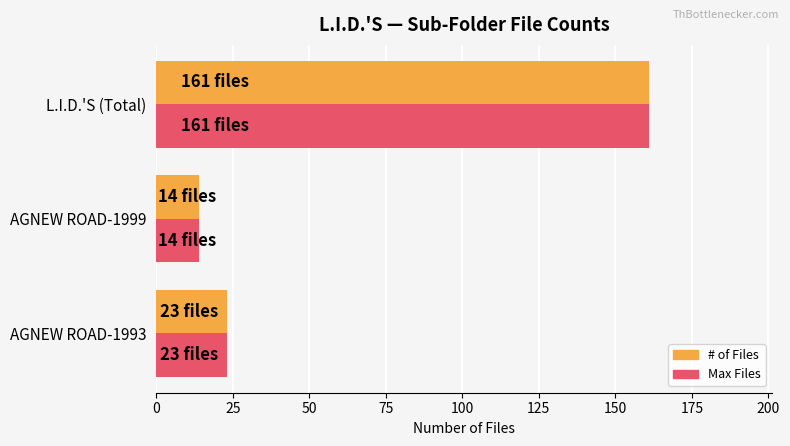

How many data points does each series have?

3